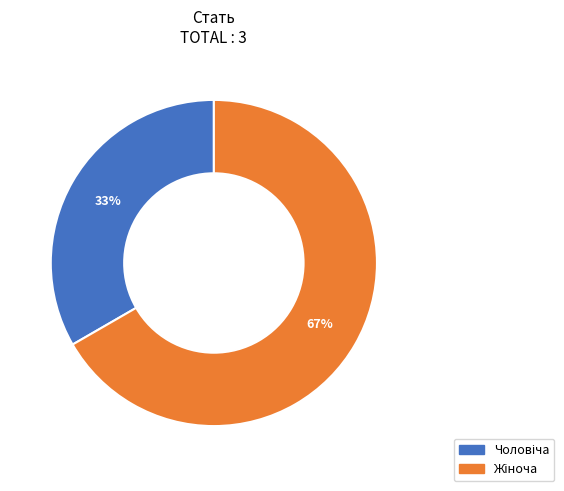

To the nearest percent, what is the average slice percentage?

50%